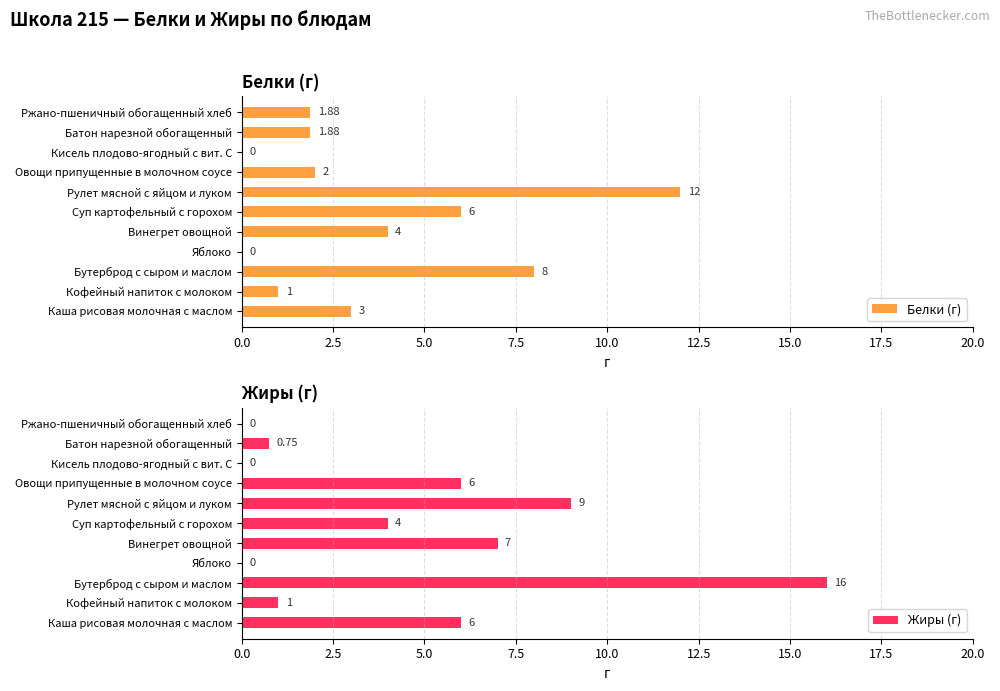

What are all the series names shown in the legend?

Белки (г), Жиры (г)